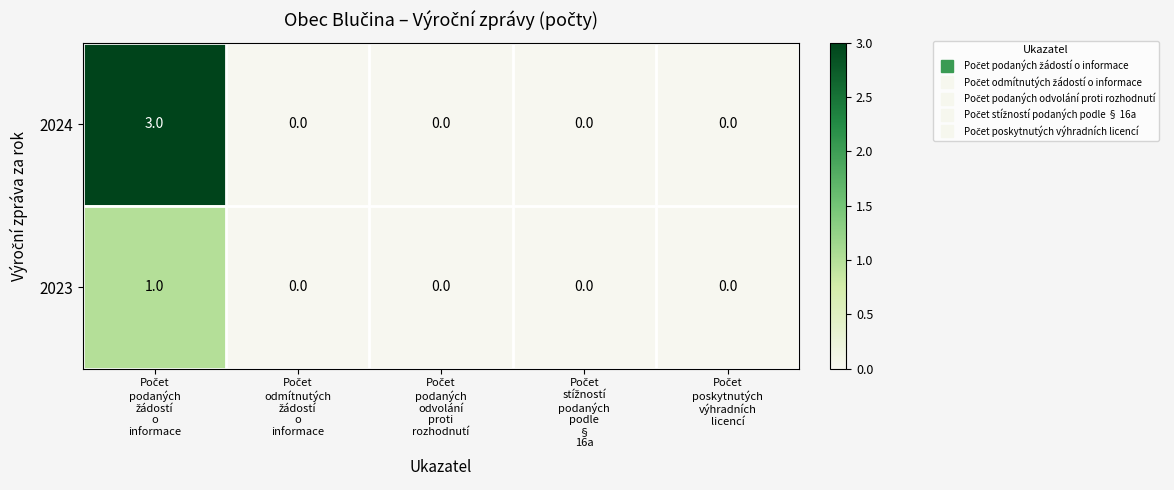

List the series in order of their peak value, lowest first.

2023, 2024